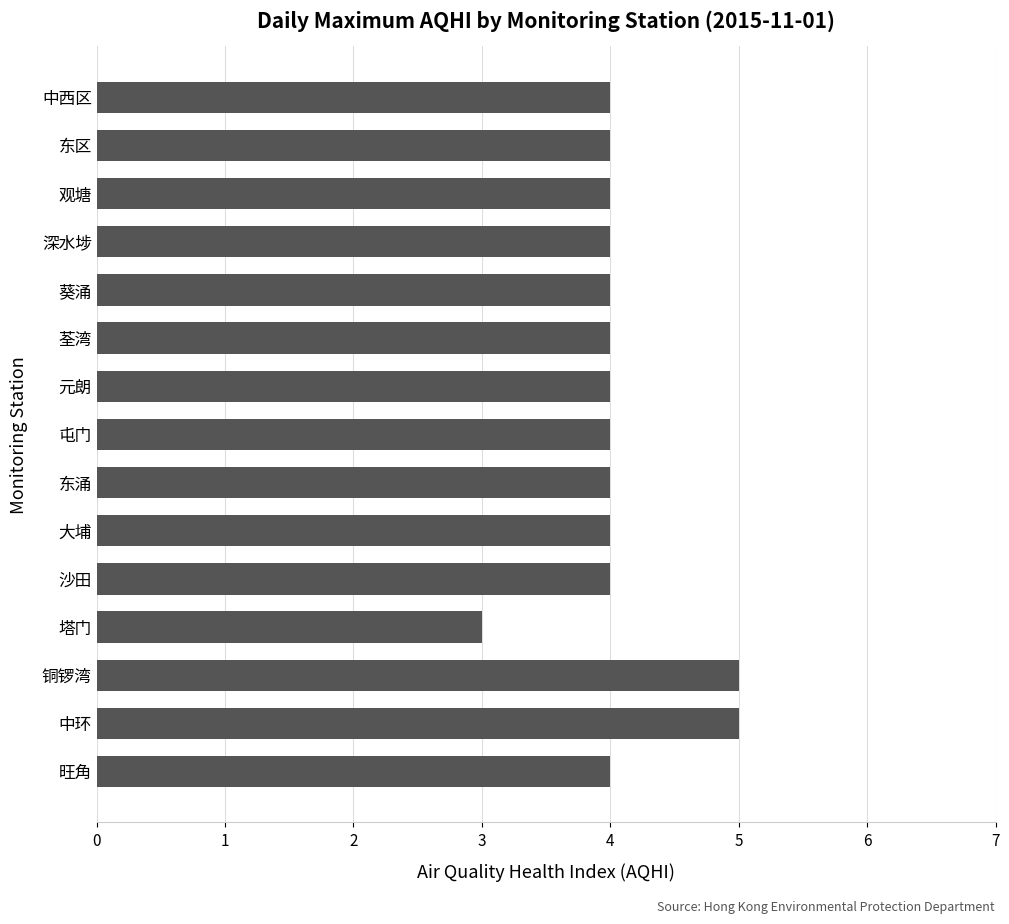

What is the sum of all values?

61